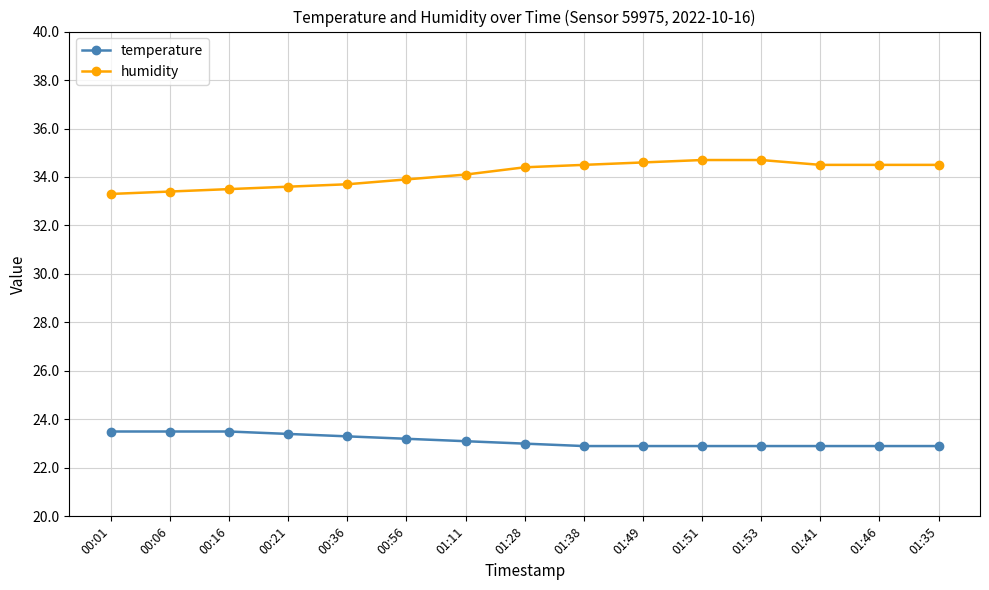

What is the difference between the second highest and minimum values in the humidity series?

1.4